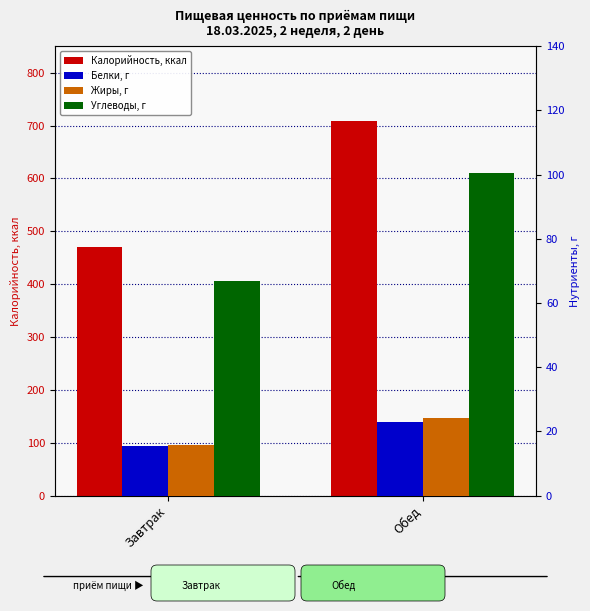

The value of Белки at Обед is 35.4. True or false?

False